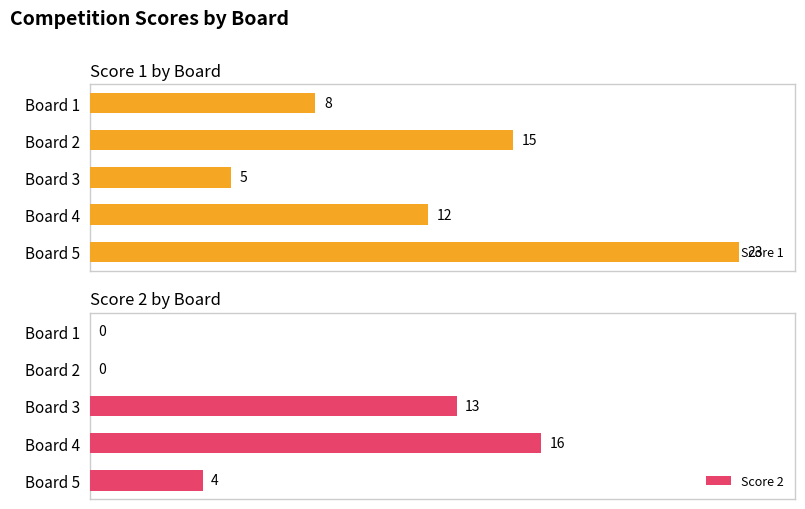

At which label is Score 2 closest to 8?

Board 5